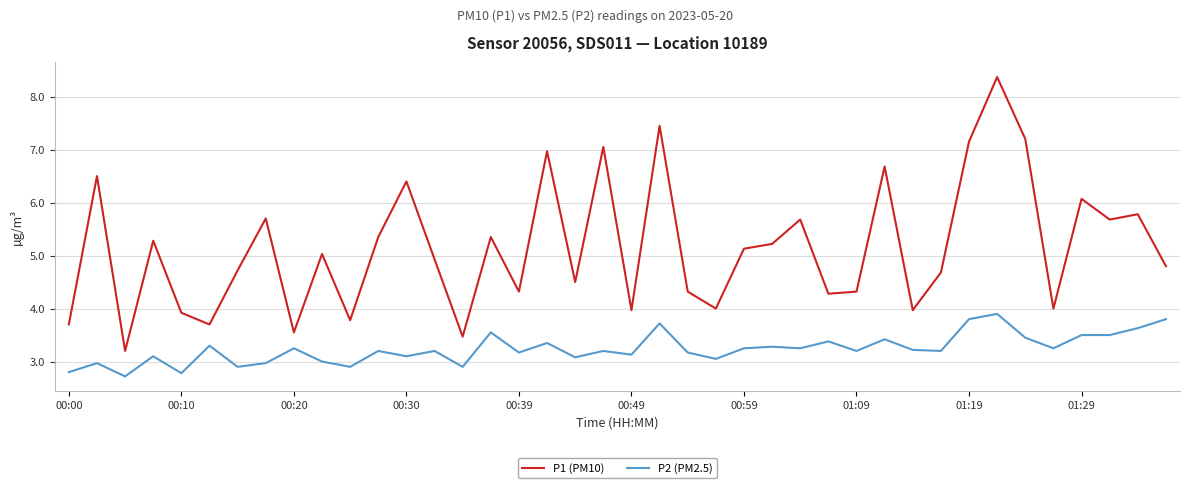

Is this an area chart (filled region under the line)?

No